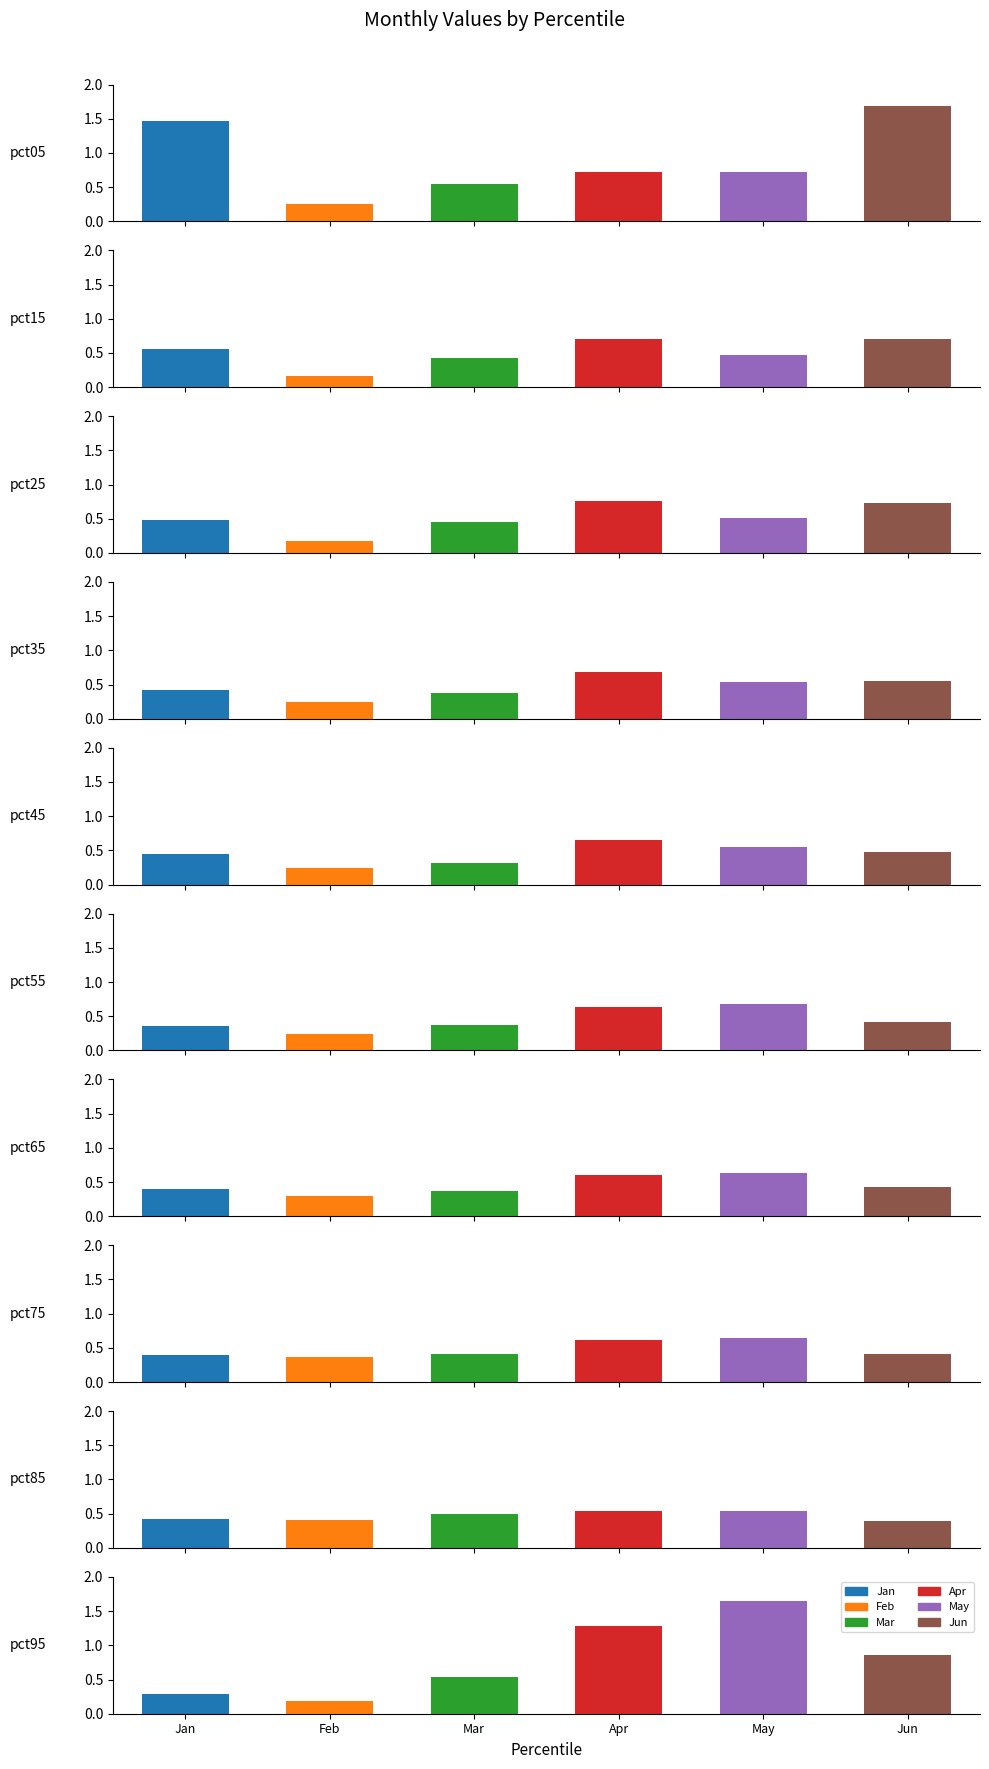

What is the total value across all series at pct75?

2.8